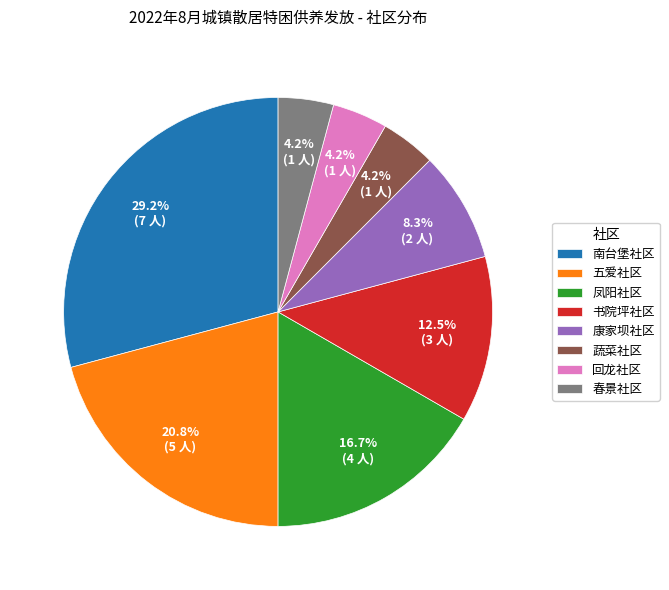

To the nearest percent, what portion does 康家坝社区 represent?

8%